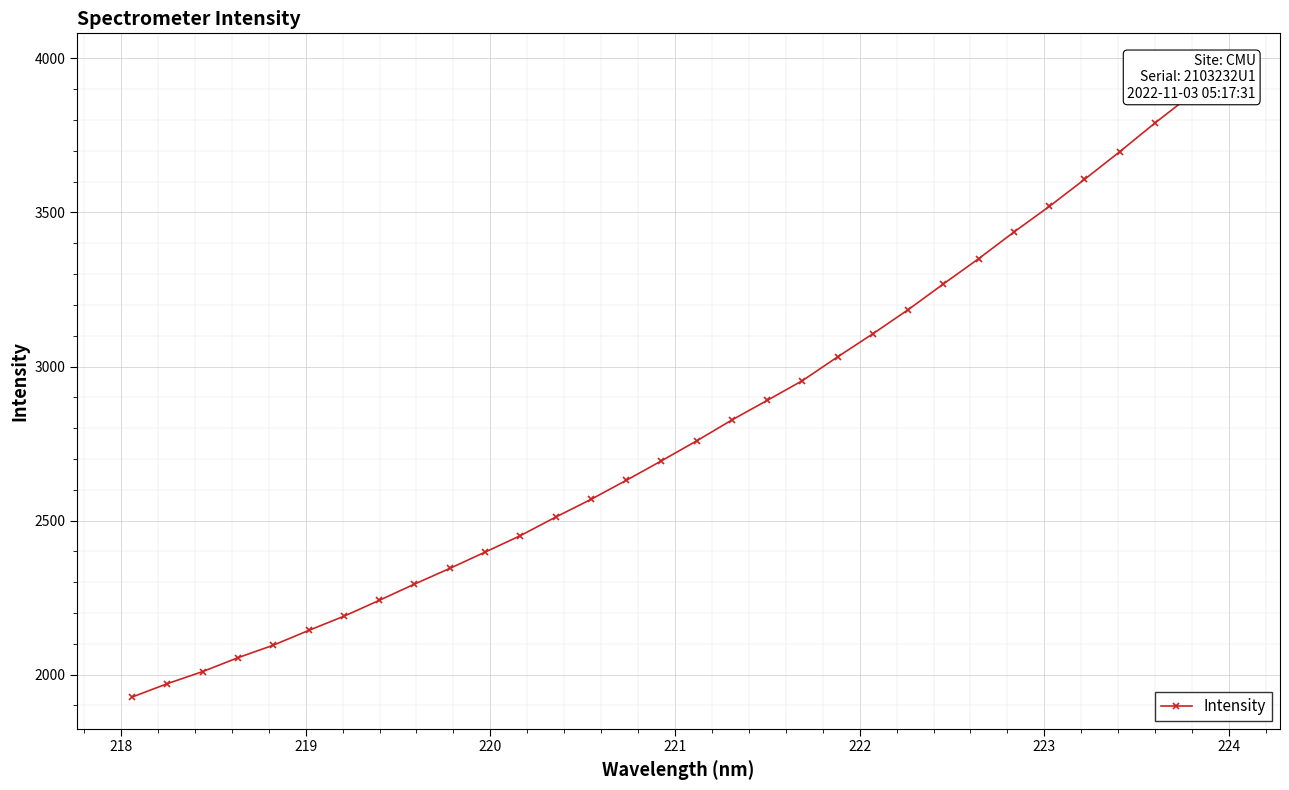

The value at 219 is 2973.2. True or false?

False